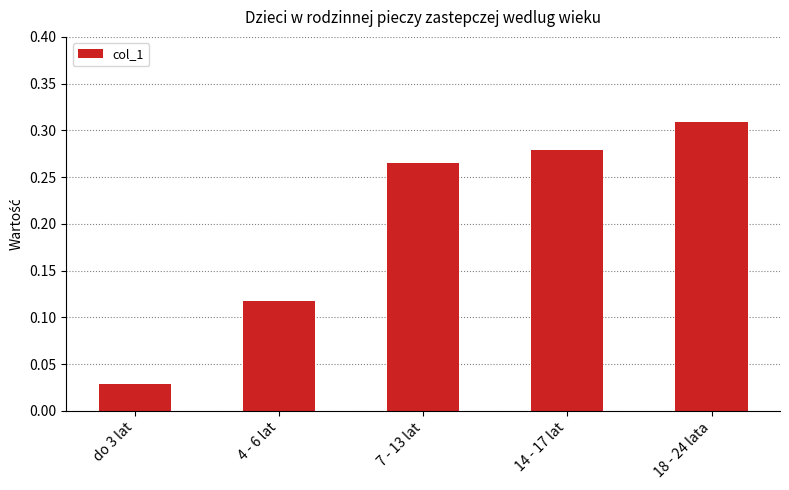

List the labels in order of value, largest first.

18 - 24 lata, 14 - 17 lat, 7 - 13 lat, 4 - 6 lat, do 3 lat